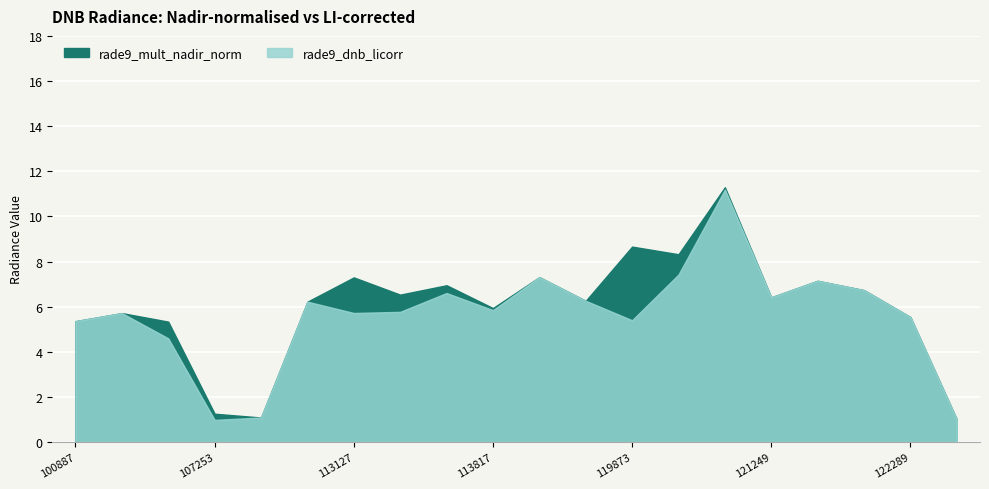

At which label does rade9_dnb_licorr first exceed 5?

100887